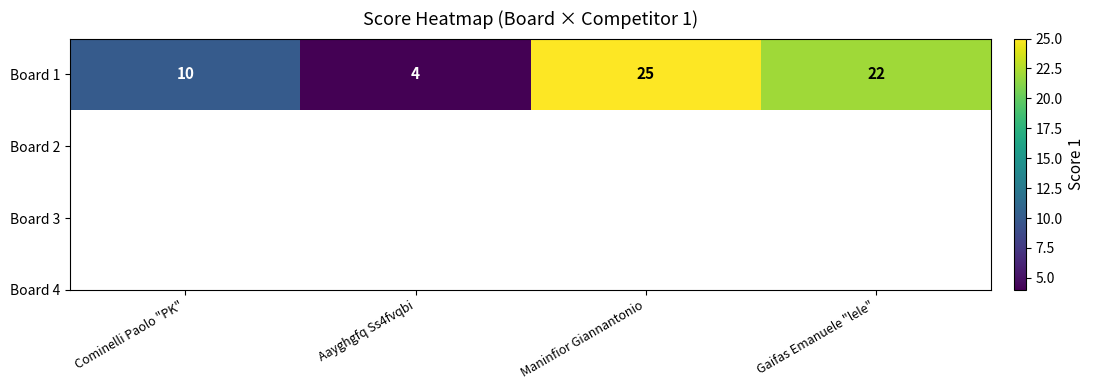

What value does the data have at Cominelli Paolo "PK"?

10